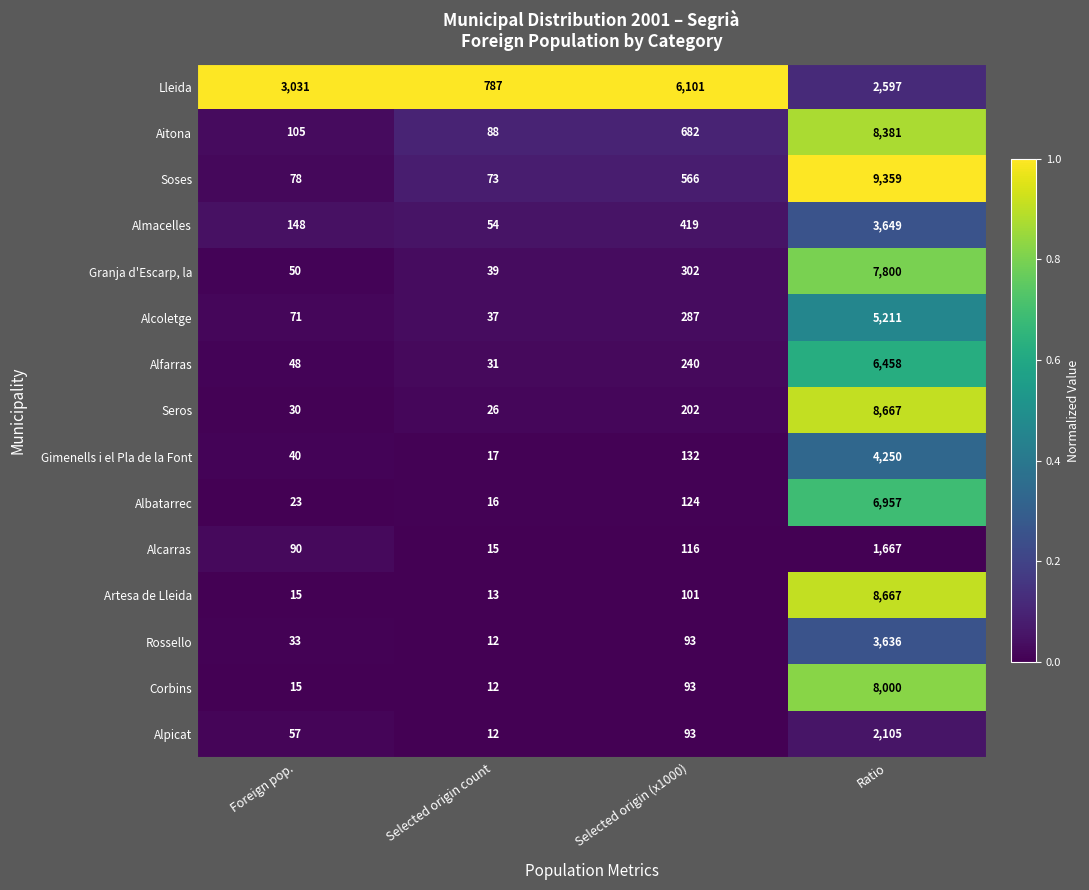

What is the sum of the Albatarrec values at Selected origin count and Selected origin (x1000)?

140